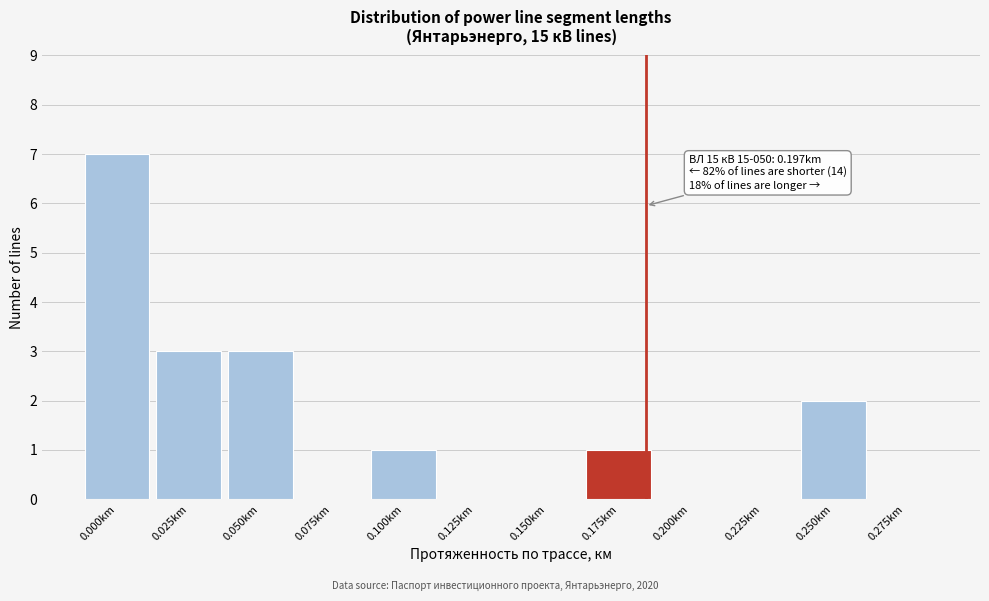

Reading left to right, transcribe all the data shown in this chart.

0.000km=7	0.025km=3	0.050km=3	0.075km=0	0.100km=1	0.125km=0	0.150km=0	0.175km=1	0.200km=0	0.225km=0	0.250km=2	0.275km=0